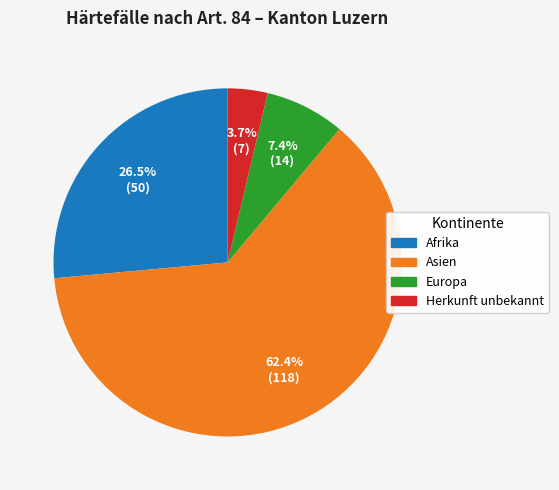

What is the smallest slice in the pie chart?

Herkunft unbekannt